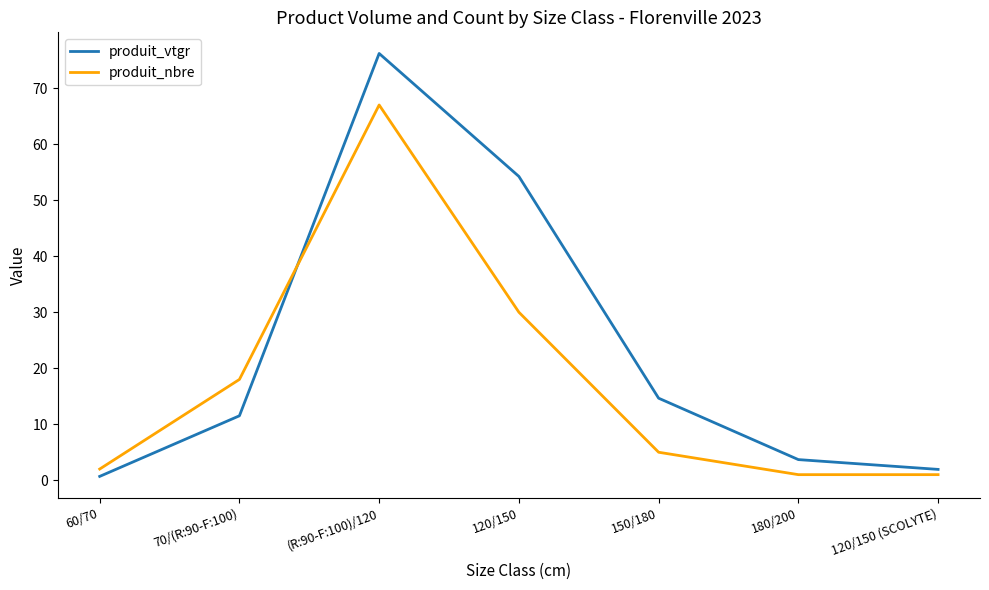

Where do produit_vtgr and produit_nbre first cross each other?

70/(R:90-F:100) and (R:90-F:100)/120